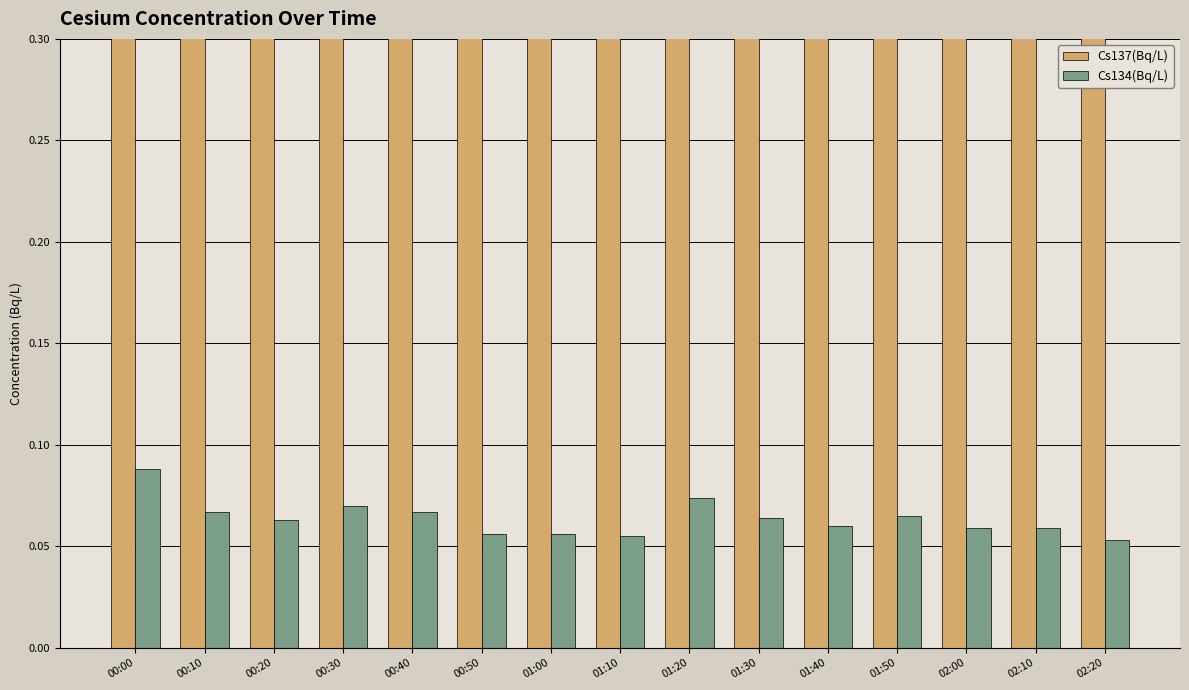

What value does the Cs134(Bq/L) series have at 01:00?

0.1